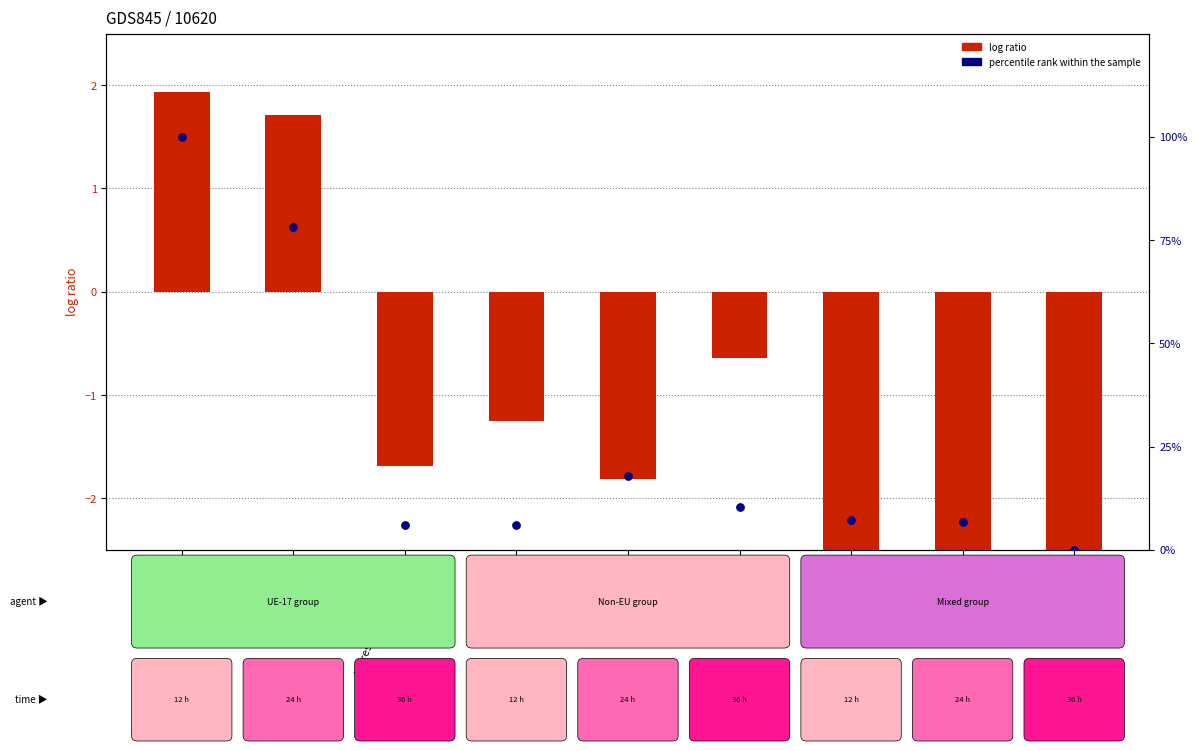

Which series has the largest total across all categories?

percentile rank within the sample